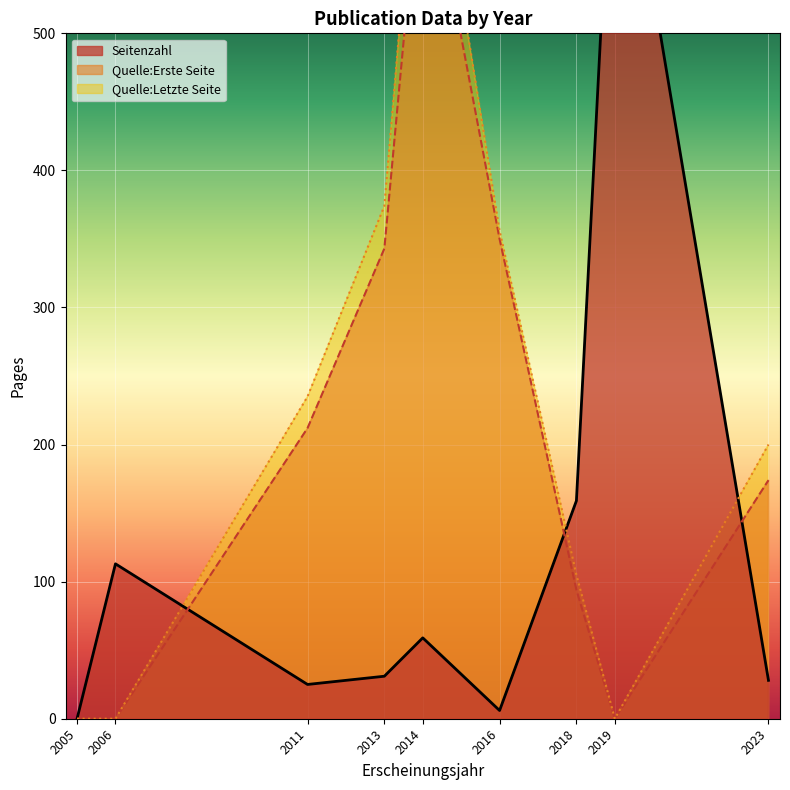

How many intersections are there between Quelle:Letzte Seite and Seitenzahl?

3